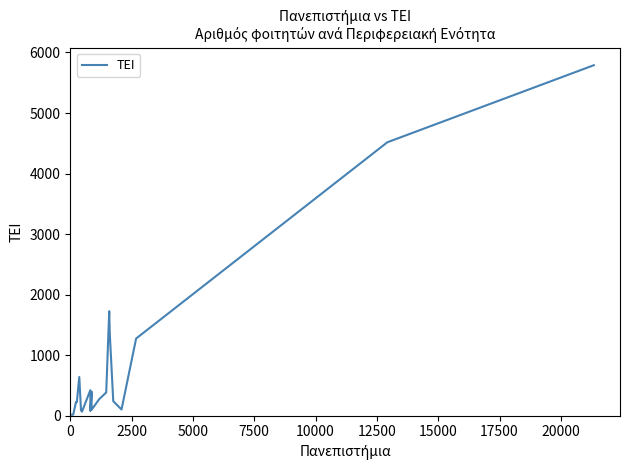

What is the maximum value shown in the chart?

5790